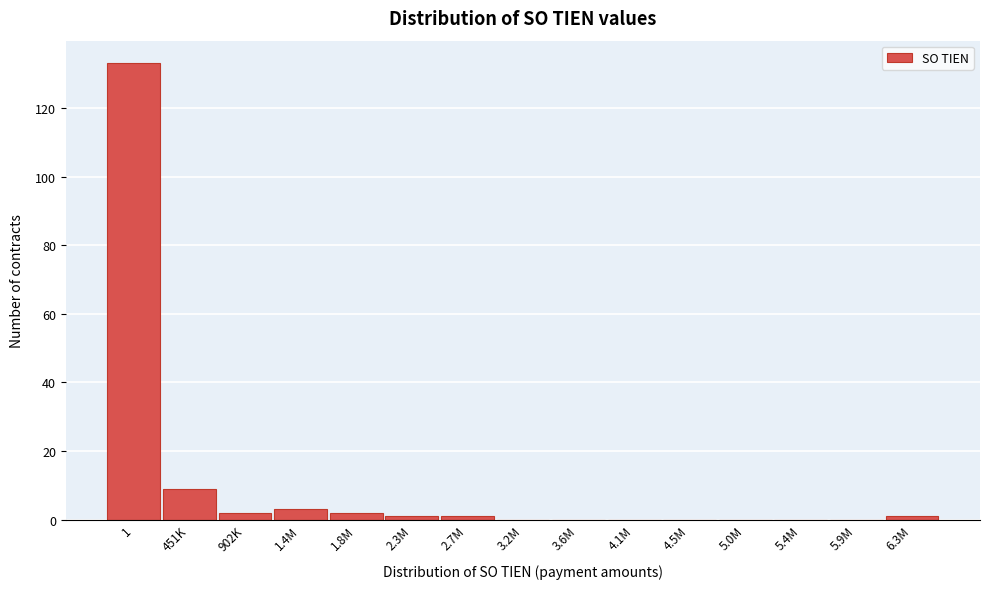

Reading left to right, transcribe all the data shown in this chart.

1=133	451K=9	902K=2	1.4M=3	1.8M=2	2.3M=1	2.7M=1	3.2M=0	3.6M=0	4.1M=0	4.5M=0	5.0M=0	5.4M=0	5.9M=0	6.3M=1